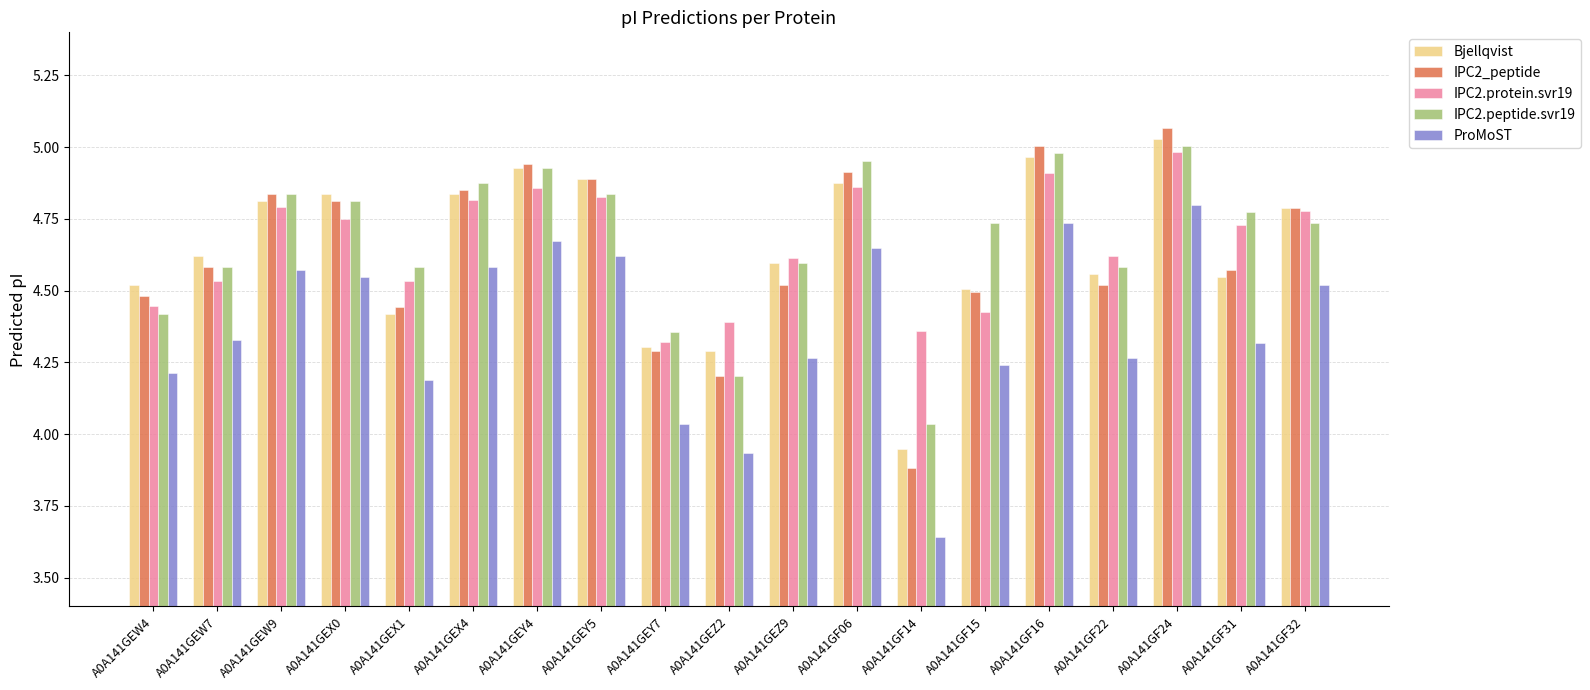

How many bars are there in total?

95